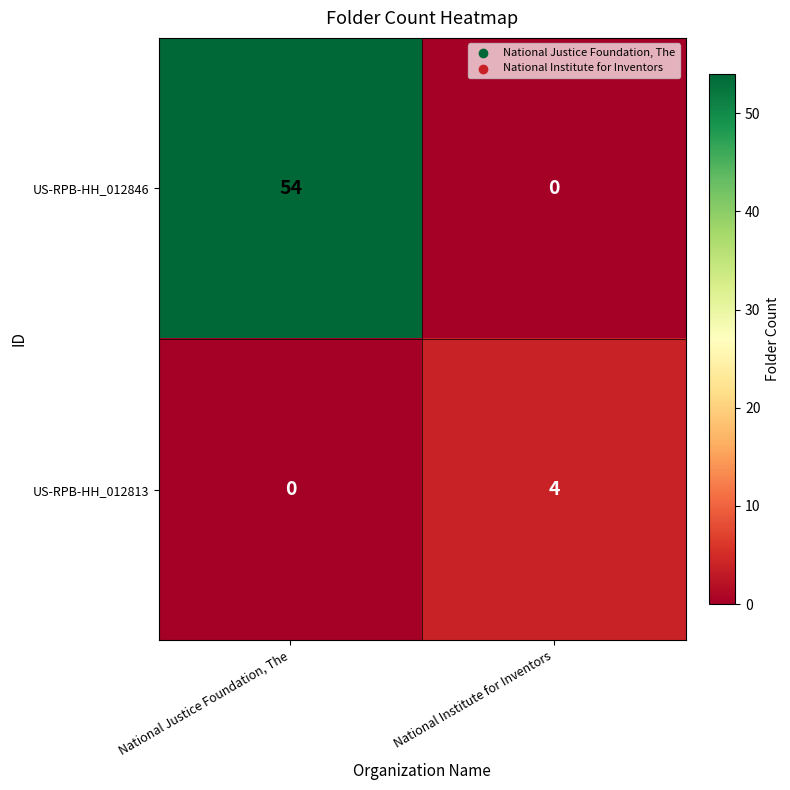

The value of US-RPB-HH_012846 at National Institute for Inventors is 0. True or false?

True